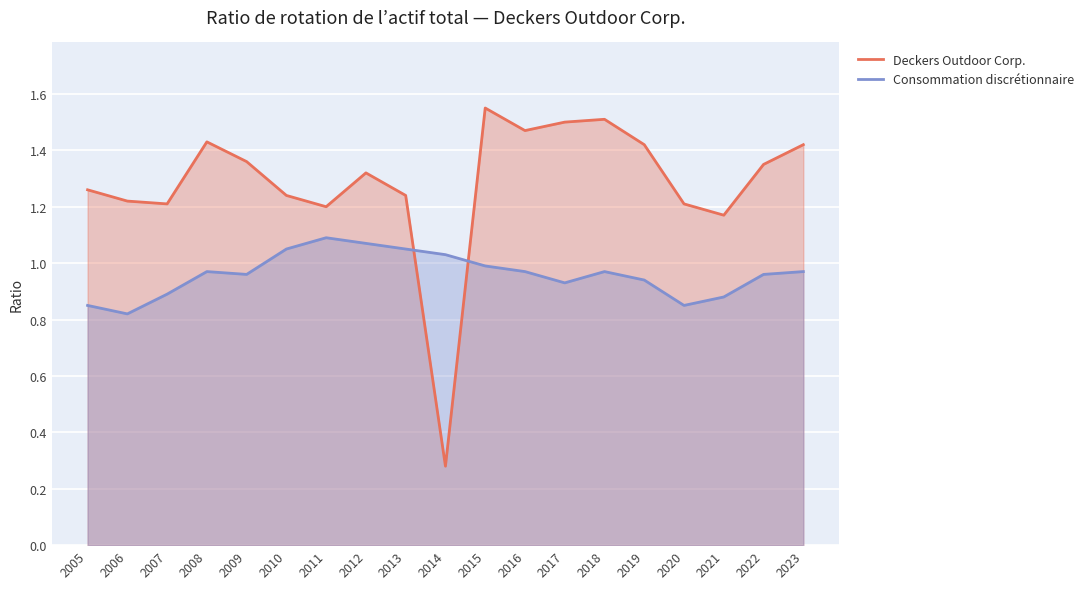

True or false: Deckers Outdoor Corp. and Consommation discrétionnaire cross at least once.

True